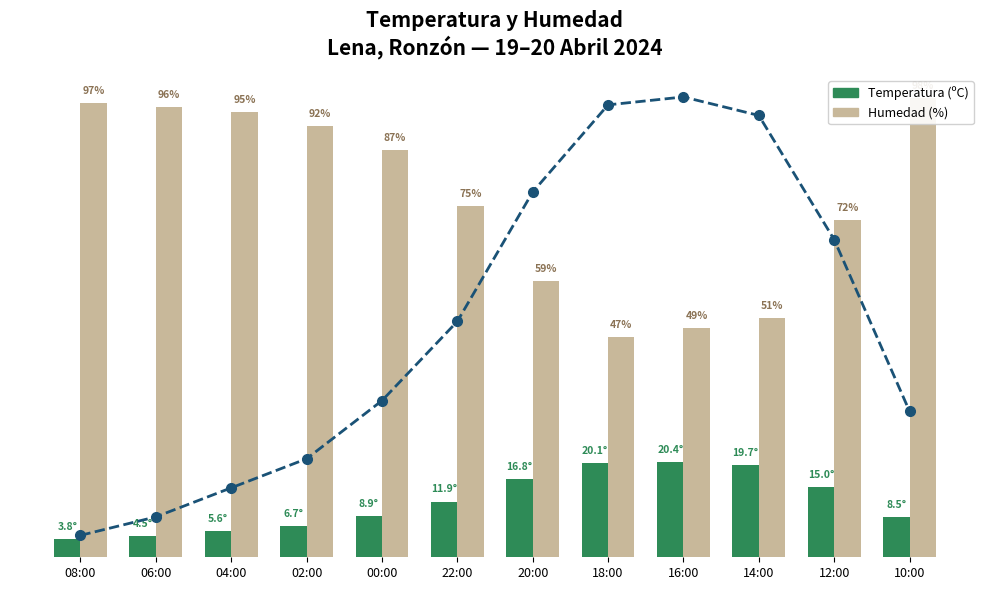

List the labels in order of Temperatura (ºC) línea value, largest first.

16:00, 18:00, 14:00, 20:00, 12:00, 22:00, 00:00, 10:00, 02:00, 04:00, 06:00, 08:00